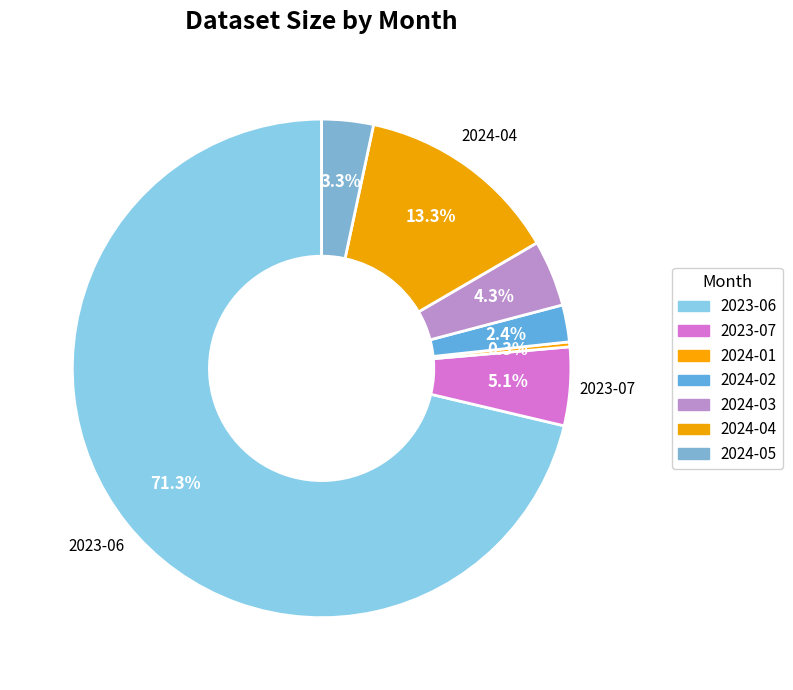

The 2024-01 slice represents 0% of the pie. True or false?

True